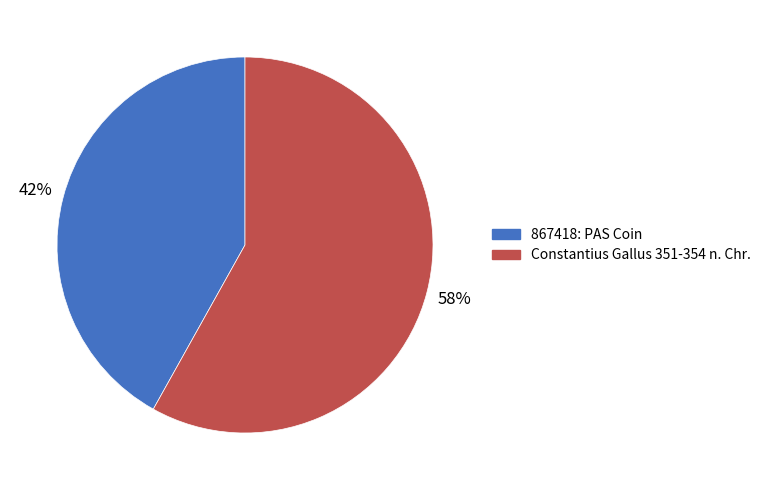

Which has a higher value, Constantius Gallus 351-354 n. Chr. or 867418: PAS Coin?

Constantius Gallus 351-354 n. Chr.